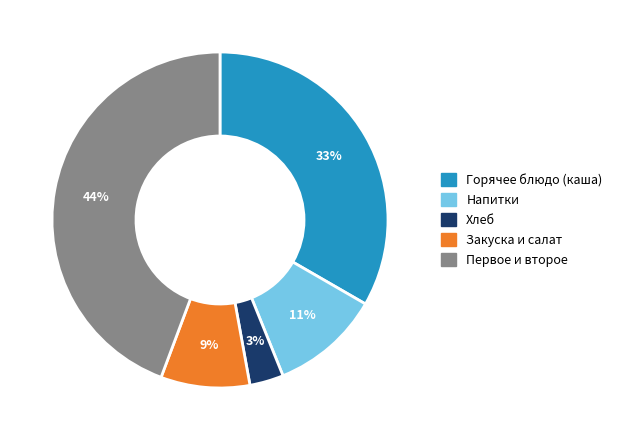

Which category has the smallest portion of the pie?

Хлеб